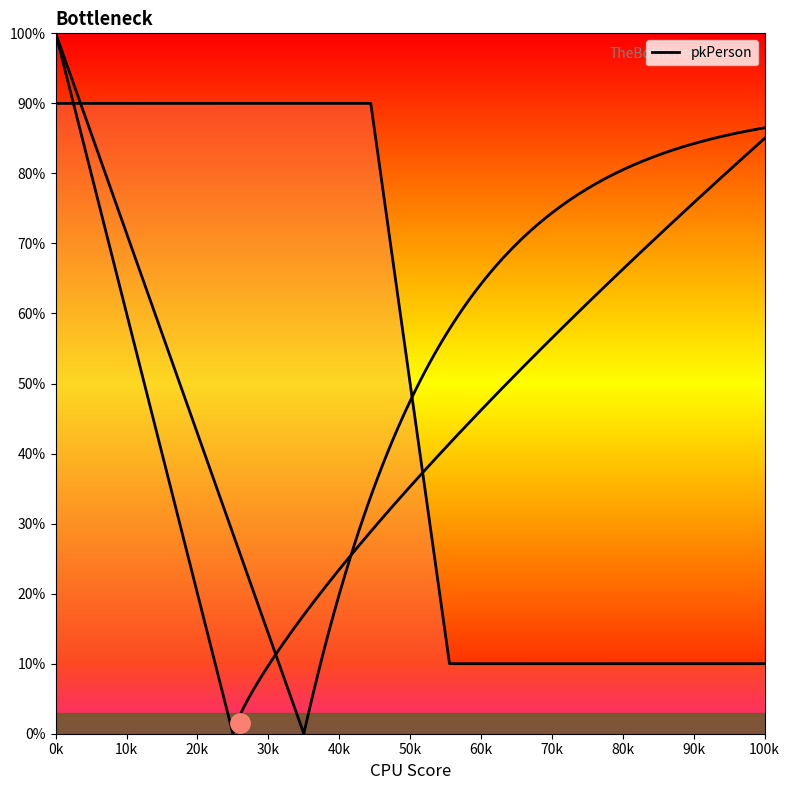

Does the chart have visible grid lines?

No